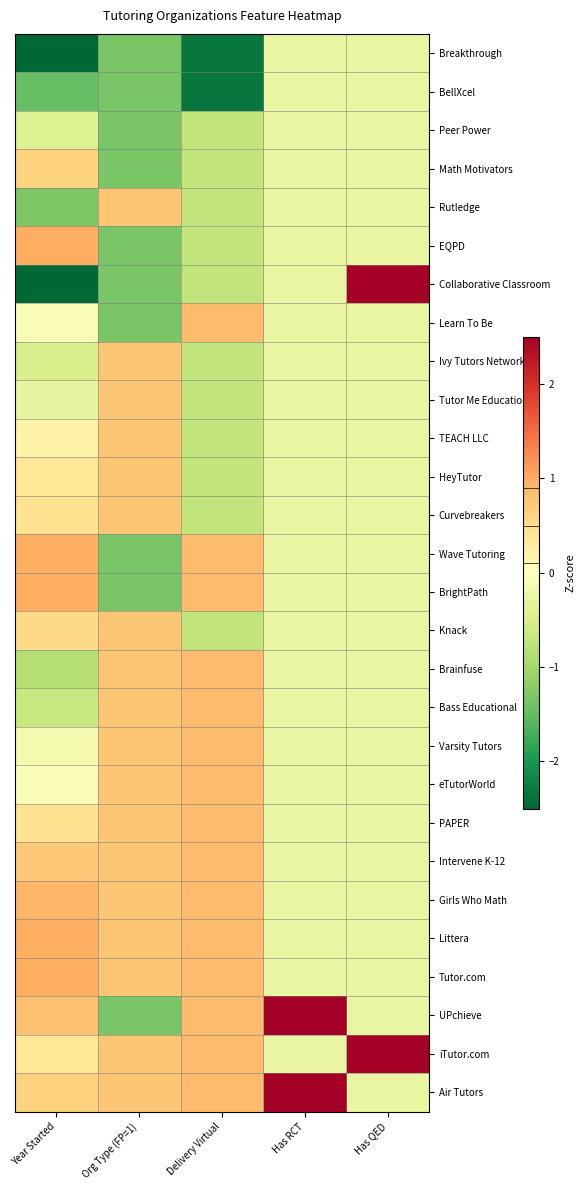

Reading right to left, list all the values displayed in this chart.

Breakthrough: Has QED=-0.3	Has RCT=-0.3	Delivery Virtual=-2.3	Org Type (FP=1)=-1.3	Year Started=-2.7
BellXcel: Has QED=-0.3	Has RCT=-0.3	Delivery Virtual=-2.3	Org Type (FP=1)=-1.3	Year Started=-1.5
Peer Power: Has QED=-0.3	Has RCT=-0.3	Delivery Virtual=-0.7	Org Type (FP=1)=-1.3	Year Started=-0.4
Math Motivators: Has QED=-0.3	Has RCT=-0.3	Delivery Virtual=-0.7	Org Type (FP=1)=-1.3	Year Started=0.6
Rutledge: Has QED=-0.3	Has RCT=-0.3	Delivery Virtual=-0.7	Org Type (FP=1)=0.7	Year Started=-1.3
EQPD: Has QED=-0.3	Has RCT=-0.3	Delivery Virtual=-0.7	Org Type (FP=1)=-1.3	Year Started=1.0
Collaborative Classroom: Has QED=3.6	Has RCT=-0.3	Delivery Virtual=-0.7	Org Type (FP=1)=-1.3	Year Started=-2.5
Learn To Be: Has QED=-0.3	Has RCT=-0.3	Delivery Virtual=0.9	Org Type (FP=1)=-1.3	Year Started=-0.1
Ivy Tutors Network: Has QED=-0.3	Has RCT=-0.3	Delivery Virtual=-0.7	Org Type (FP=1)=0.7	Year Started=-0.5
Tutor Me Education: Has QED=-0.3	Has RCT=-0.3	Delivery Virtual=-0.7	Org Type (FP=1)=0.7	Year Started=-0.3
TEACH LLC: Has QED=-0.3	Has RCT=-0.3	Delivery Virtual=-0.7	Org Type (FP=1)=0.7	Year Started=0.2
HeyTutor: Has QED=-0.3	Has RCT=-0.3	Delivery Virtual=-0.7	Org Type (FP=1)=0.7	Year Started=0.4
Curvebreakers: Has QED=-0.3	Has RCT=-0.3	Delivery Virtual=-0.7	Org Type (FP=1)=0.7	Year Started=0.5
Wave Tutoring: Has QED=-0.3	Has RCT=-0.3	Delivery Virtual=0.9	Org Type (FP=1)=-1.3	Year Started=1.0
BrightPath: Has QED=-0.3	Has RCT=-0.3	Delivery Virtual=0.9	Org Type (FP=1)=-1.3	Year Started=1.0
Knack: Has QED=-0.3	Has RCT=-0.3	Delivery Virtual=-0.7	Org Type (FP=1)=0.7	Year Started=0.5
Brainfuse: Has QED=-0.3	Has RCT=-0.3	Delivery Virtual=0.9	Org Type (FP=1)=0.7	Year Started=-0.9
Bass Educational: Has QED=-0.3	Has RCT=-0.3	Delivery Virtual=0.9	Org Type (FP=1)=0.7	Year Started=-0.7
Varsity Tutors: Has QED=-0.3	Has RCT=-0.3	Delivery Virtual=0.9	Org Type (FP=1)=0.7	Year Started=-0.2
eTutorWorld: Has QED=-0.3	Has RCT=-0.3	Delivery Virtual=0.9	Org Type (FP=1)=0.7	Year Started=-0.1
PAPER: Has QED=-0.3	Has RCT=-0.3	Delivery Virtual=0.9	Org Type (FP=1)=0.7	Year Started=0.5
Intervene K-12: Has QED=-0.3	Has RCT=-0.3	Delivery Virtual=0.9	Org Type (FP=1)=0.7	Year Started=0.7
Girls Who Math: Has QED=-0.3	Has RCT=-0.3	Delivery Virtual=0.9	Org Type (FP=1)=0.7	Year Started=0.9
Littera: Has QED=-0.3	Has RCT=-0.3	Delivery Virtual=0.9	Org Type (FP=1)=0.7	Year Started=1.0
Tutor.com: Has QED=-0.3	Has RCT=-0.3	Delivery Virtual=0.9	Org Type (FP=1)=0.7	Year Started=1.0
UPchieve: Has QED=-0.3	Has RCT=3.6	Delivery Virtual=0.9	Org Type (FP=1)=-1.3	Year Started=0.8
iTutor.com: Has QED=3.6	Has RCT=-0.3	Delivery Virtual=0.9	Org Type (FP=1)=0.7	Year Started=0.4
Air Tutors: Has QED=-0.3	Has RCT=3.6	Delivery Virtual=0.9	Org Type (FP=1)=0.7	Year Started=0.6